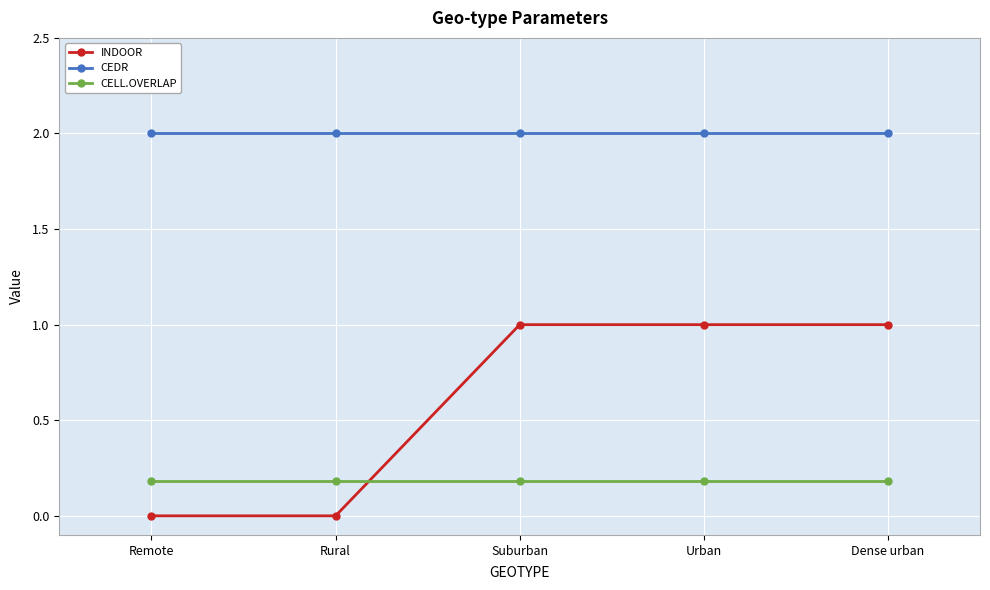

What is the sum of all INDOOR values?

3.0